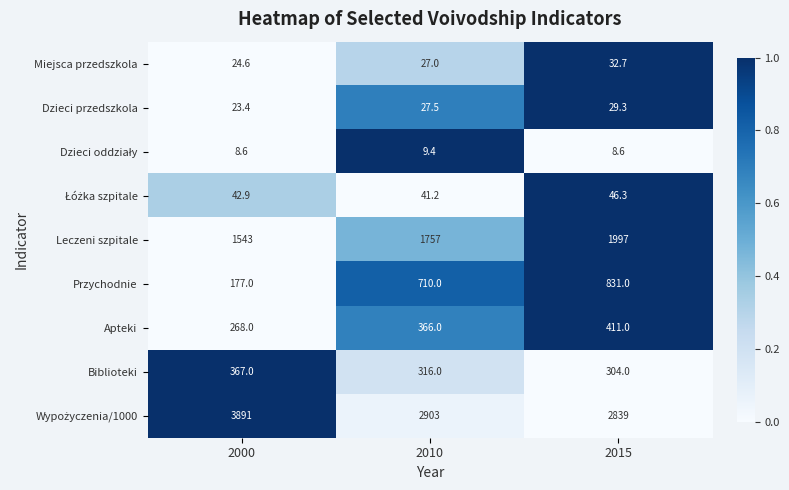

At how many categories does at least one series exceed 2735?

3